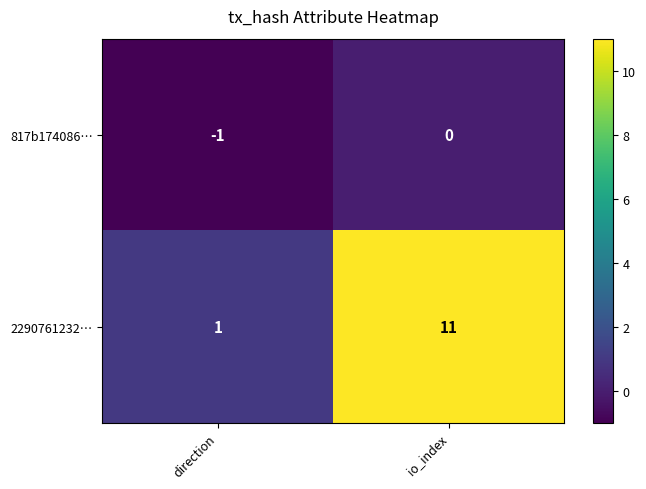

What is the difference between the maximum and minimum values in the 2290761232… series?

10